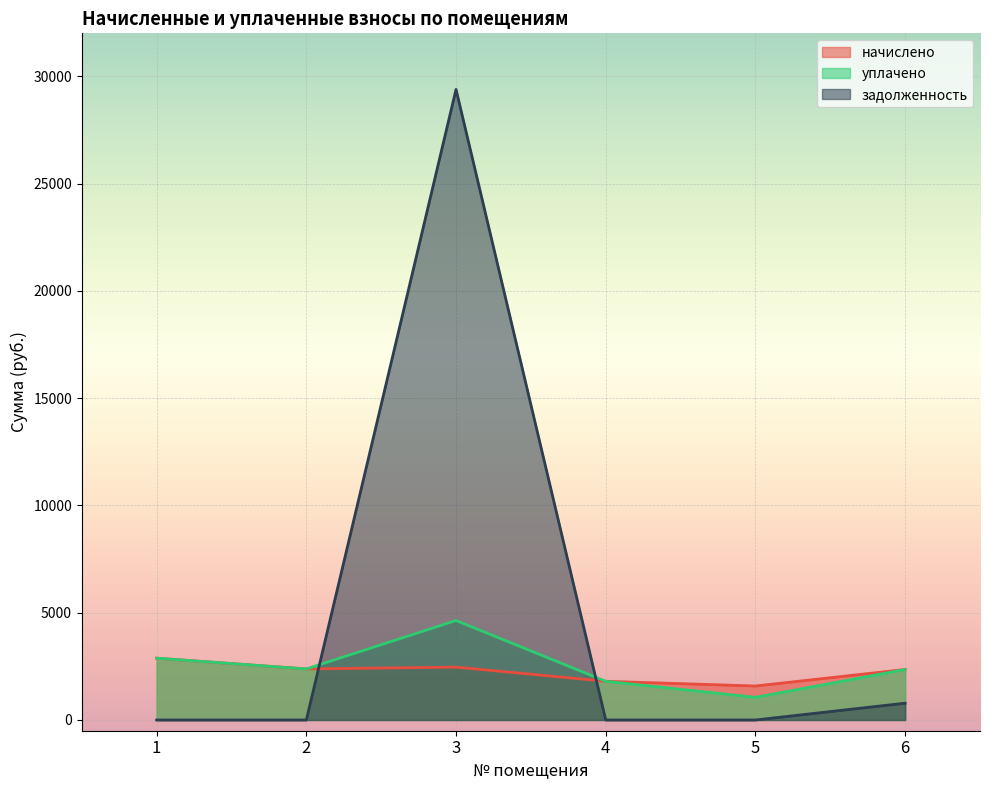

What is the maximum value shown in the chart?

29386.1